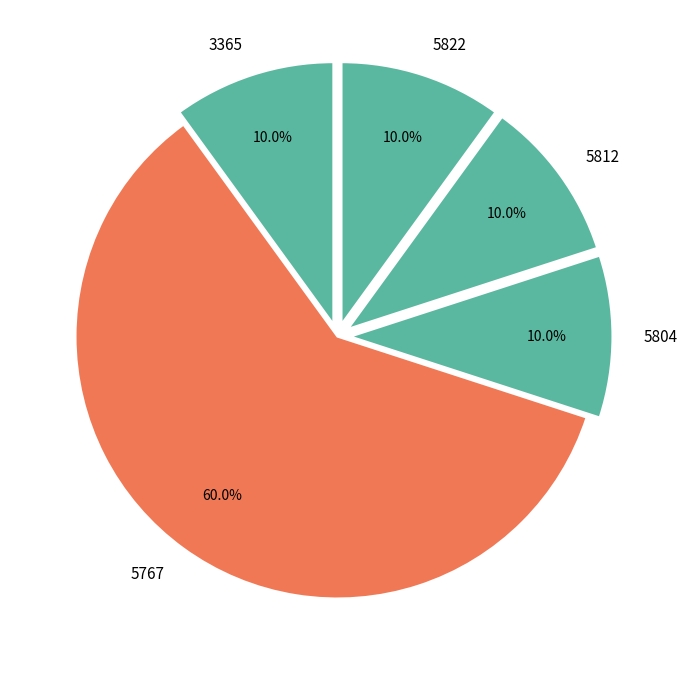

Which category has the biggest portion of the pie?

5767